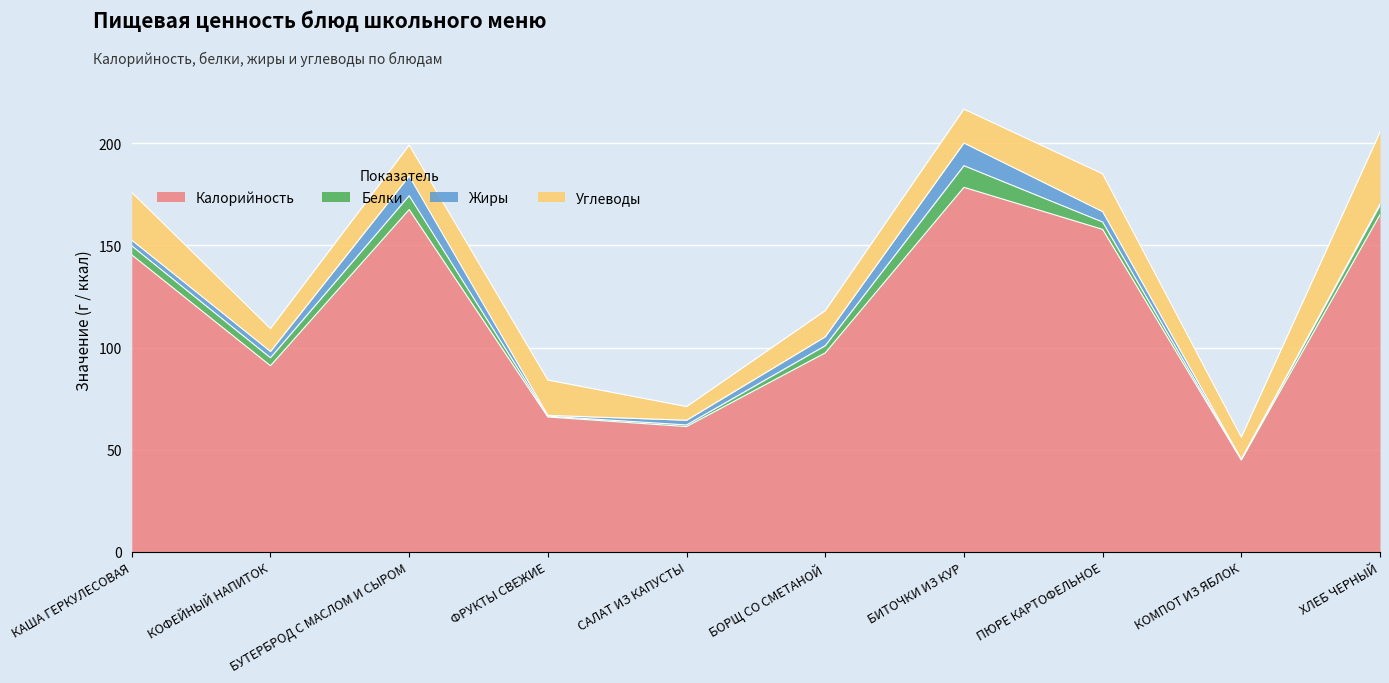

What are all the series names shown in the legend?

Калорийность, Белки, Жиры, Углеводы